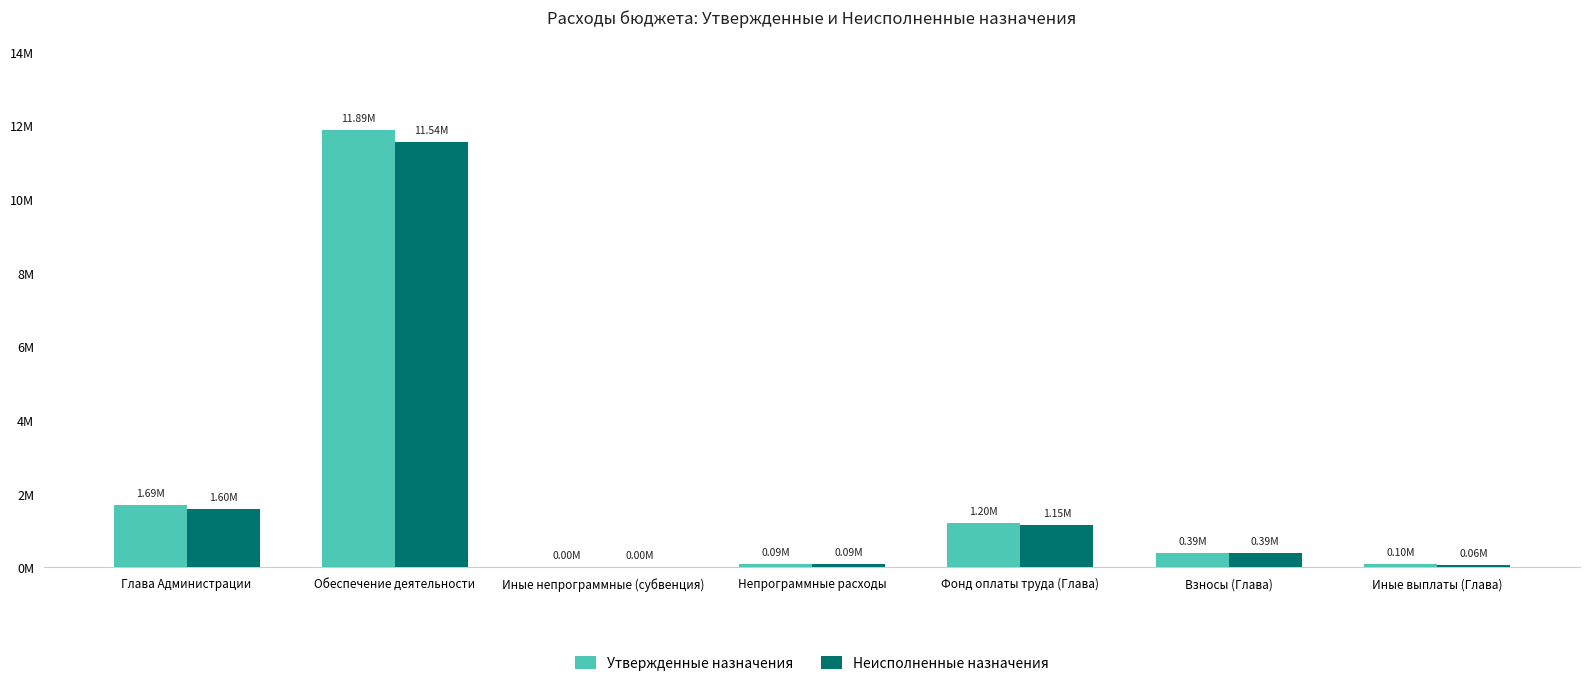

Does the chart contain stacked bars?

No